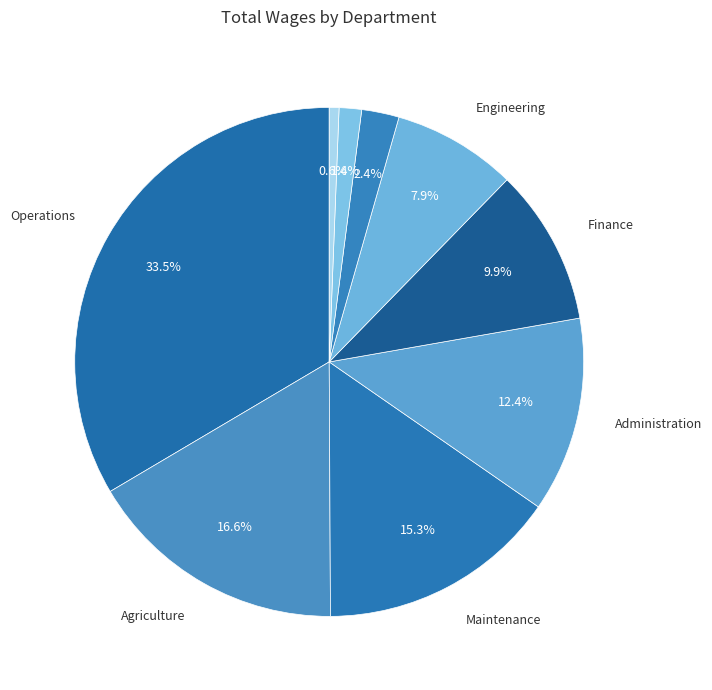

What is the largest slice in the pie chart?

Operations